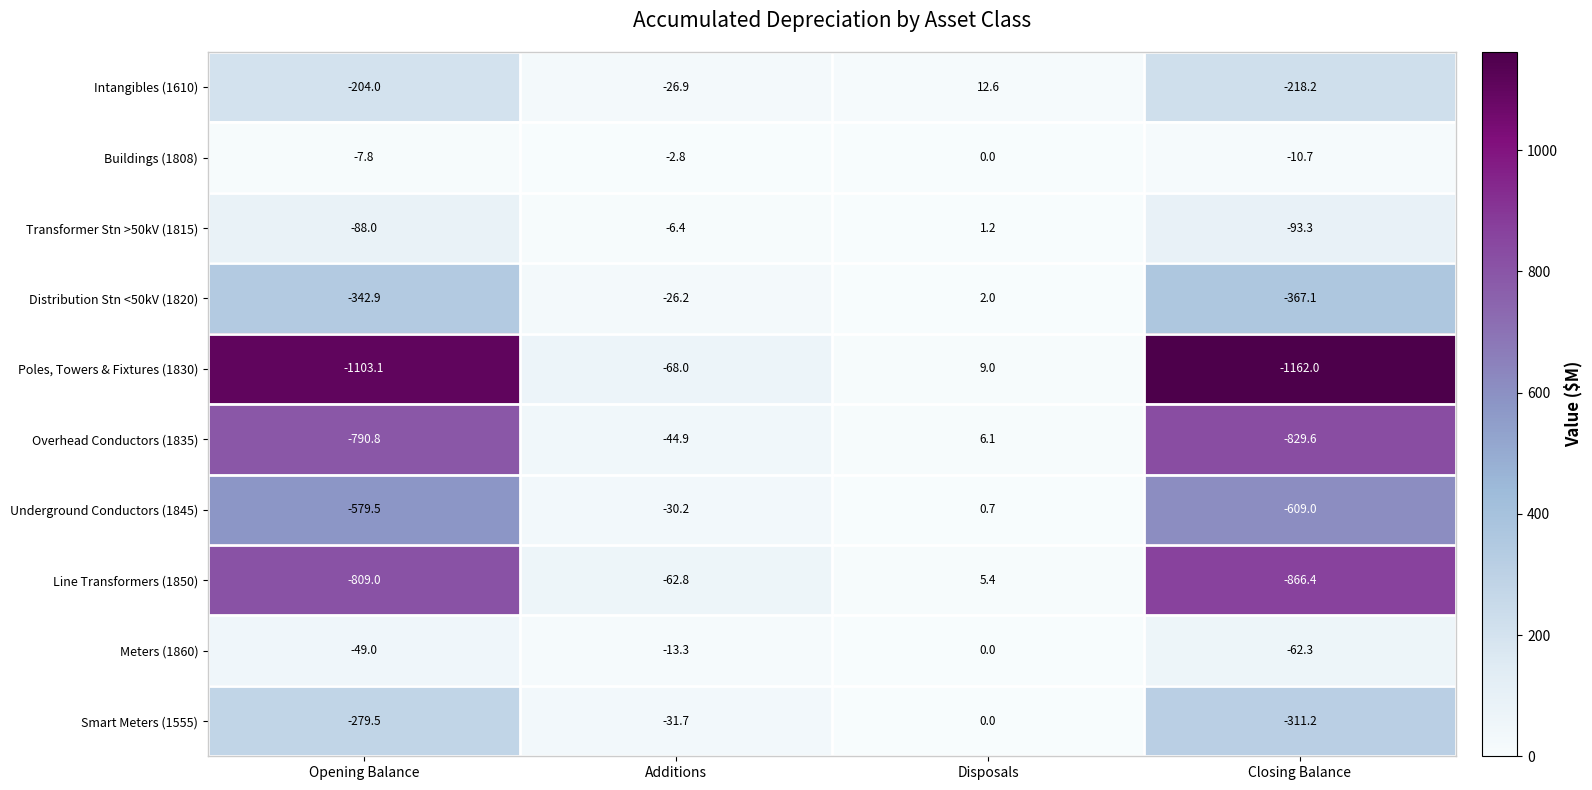

Is the value of Line Transformers (1850) at Disposals greater than the value of Overhead Conductors (1835) at Opening Balance?

Yes